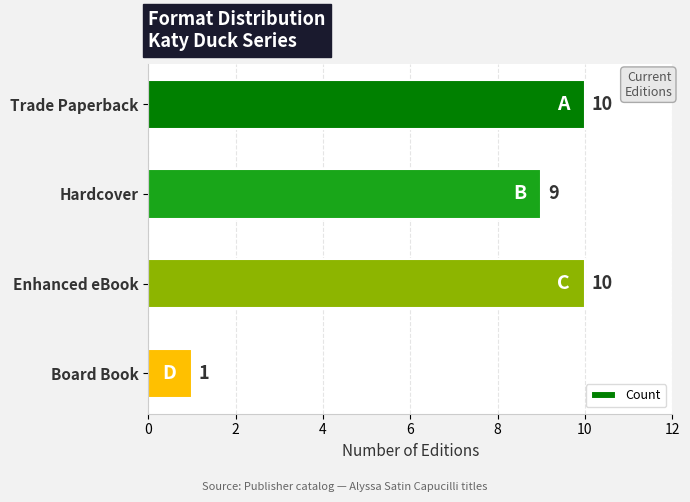

Is it true that the value at Trade Paperback is 7?

False